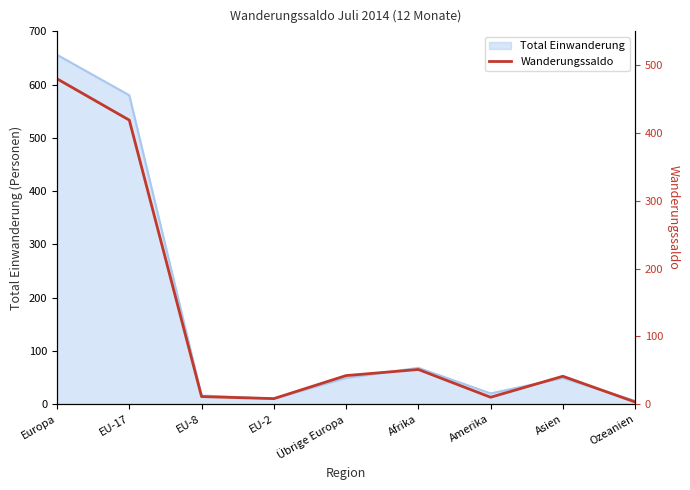

At which category does the chart reach its peak across all series?

Europa